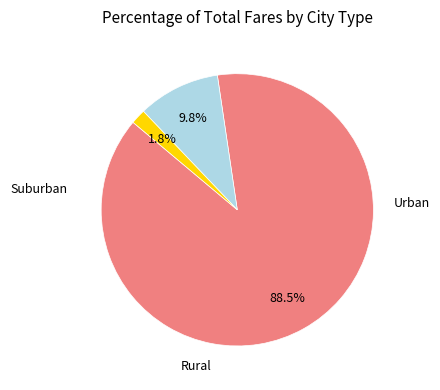

Does any single category account for the majority?

Yes